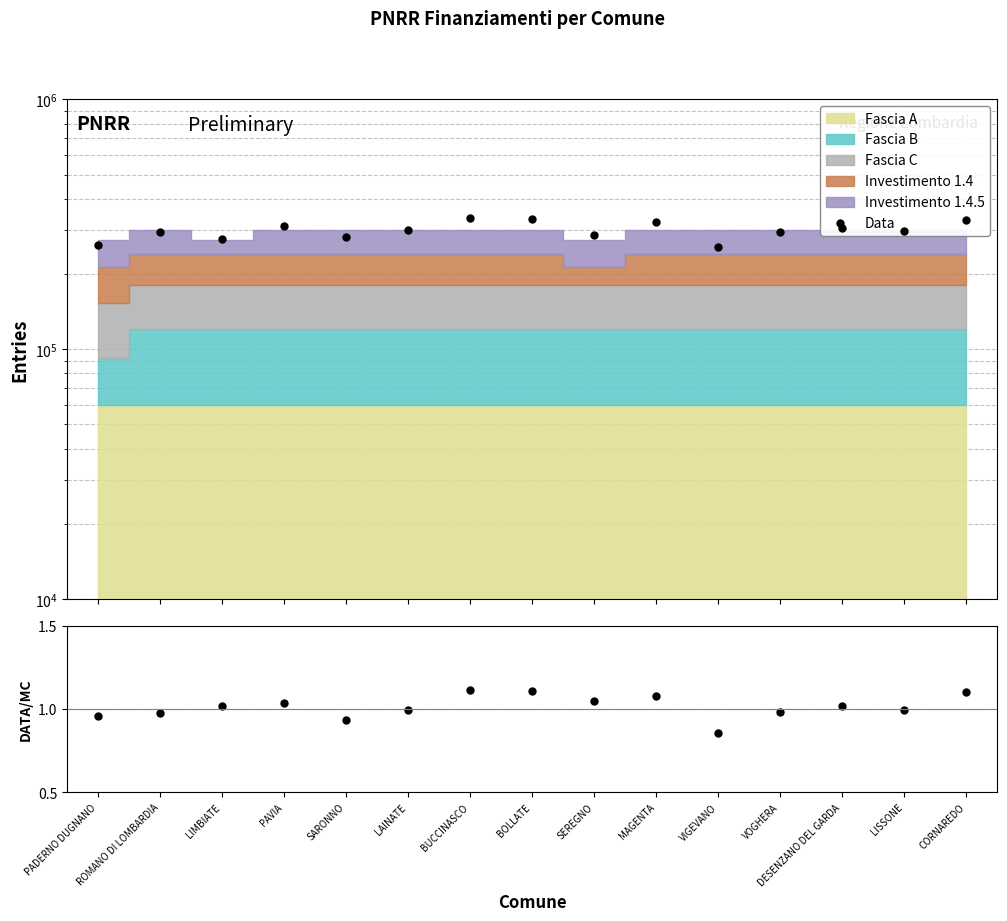

Is the value of Data/MC at LIMBIATE greater than the value of Data at ROMANO DI LOMBARDIA?

No